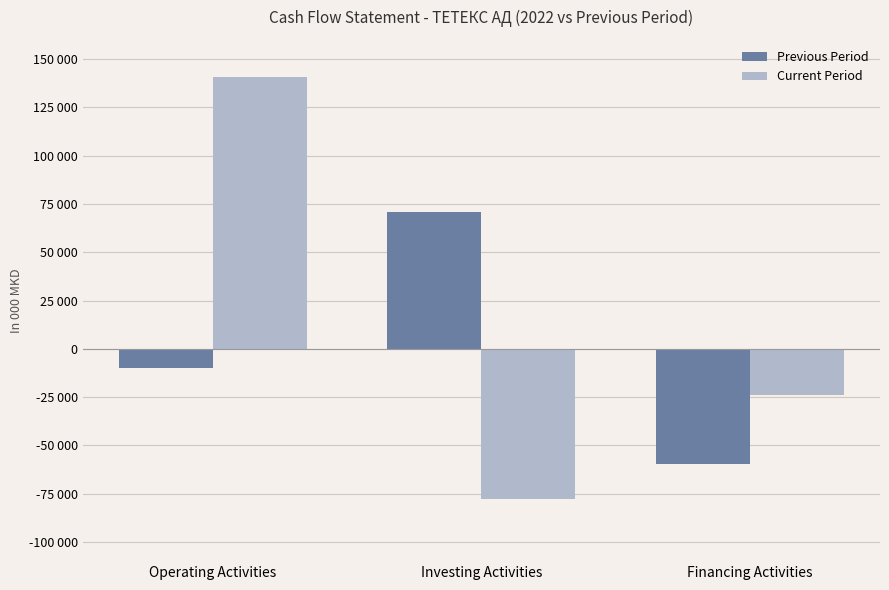

Which category has the lowest value across all series?

Investing Activities